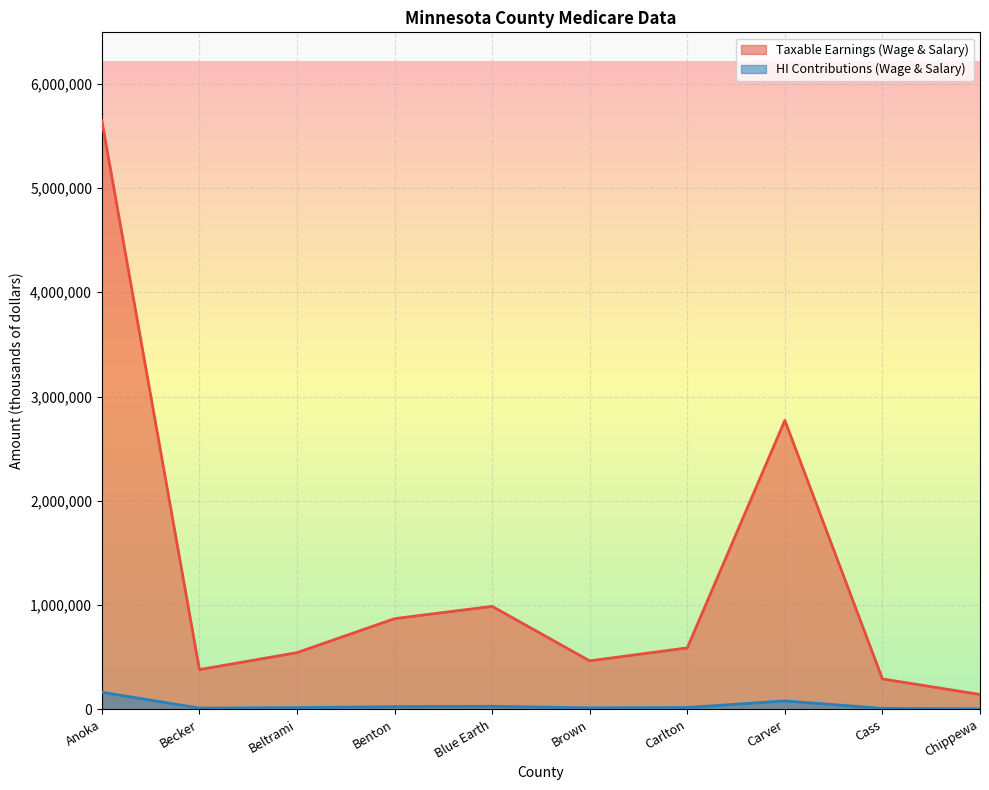

At how many categories does at least one series exceed 410015?

7